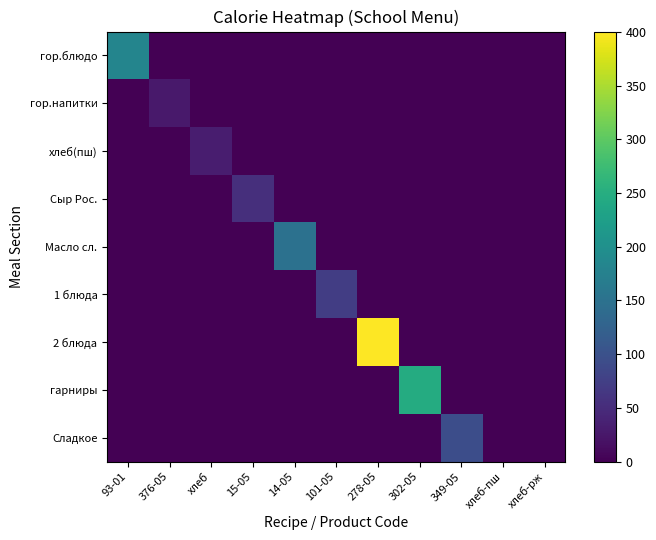

Reading right to left, what are all the values shown in this chart?

гор.блюдо: хлеб-рж=0.0	хлеб-пш=0.0	349-05=0.0	302-05=0.0	278-05=0.0	101-05=0.0	14-05=0.0	15-05=0.0	хлеб=0.0	376-05=0.0	93-01=182.9
гор.напитки: хлеб-рж=0.0	хлеб-пш=0.0	349-05=0.0	302-05=0.0	278-05=0.0	101-05=0.0	14-05=0.0	15-05=0.0	хлеб=0.0	376-05=26.6	93-01=0.0
хлеб(пш): хлеб-рж=0.0	хлеб-пш=0.0	349-05=0.0	302-05=0.0	278-05=0.0	101-05=0.0	14-05=0.0	15-05=0.0	хлеб=31.9	376-05=0.0	93-01=0.0
Сыр Рос.: хлеб-рж=0.0	хлеб-пш=0.0	349-05=0.0	302-05=0.0	278-05=0.0	101-05=0.0	14-05=0.0	15-05=54.6	хлеб=0.0	376-05=0.0	93-01=0.0
Масло сл.: хлеб-рж=0.0	хлеб-пш=0.0	349-05=0.0	302-05=0.0	278-05=0.0	101-05=0.0	14-05=150.0	15-05=0.0	хлеб=0.0	376-05=0.0	93-01=0.0
1 блюда: хлеб-рж=0.0	хлеб-пш=0.0	349-05=0.0	302-05=0.0	278-05=0.0	101-05=72.6	14-05=0.0	15-05=0.0	хлеб=0.0	376-05=0.0	93-01=0.0
2 блюда: хлеб-рж=0.0	хлеб-пш=0.0	349-05=0.0	302-05=0.0	278-05=400.3	101-05=0.0	14-05=0.0	15-05=0.0	хлеб=0.0	376-05=0.0	93-01=0.0
гарниры: хлеб-рж=0.0	хлеб-пш=0.0	349-05=0.0	302-05=245.8	278-05=0.0	101-05=0.0	14-05=0.0	15-05=0.0	хлеб=0.0	376-05=0.0	93-01=0.0
Сладкое: хлеб-рж=0.0	хлеб-пш=0.0	349-05=94.2	302-05=0.0	278-05=0.0	101-05=0.0	14-05=0.0	15-05=0.0	хлеб=0.0	376-05=0.0	93-01=0.0